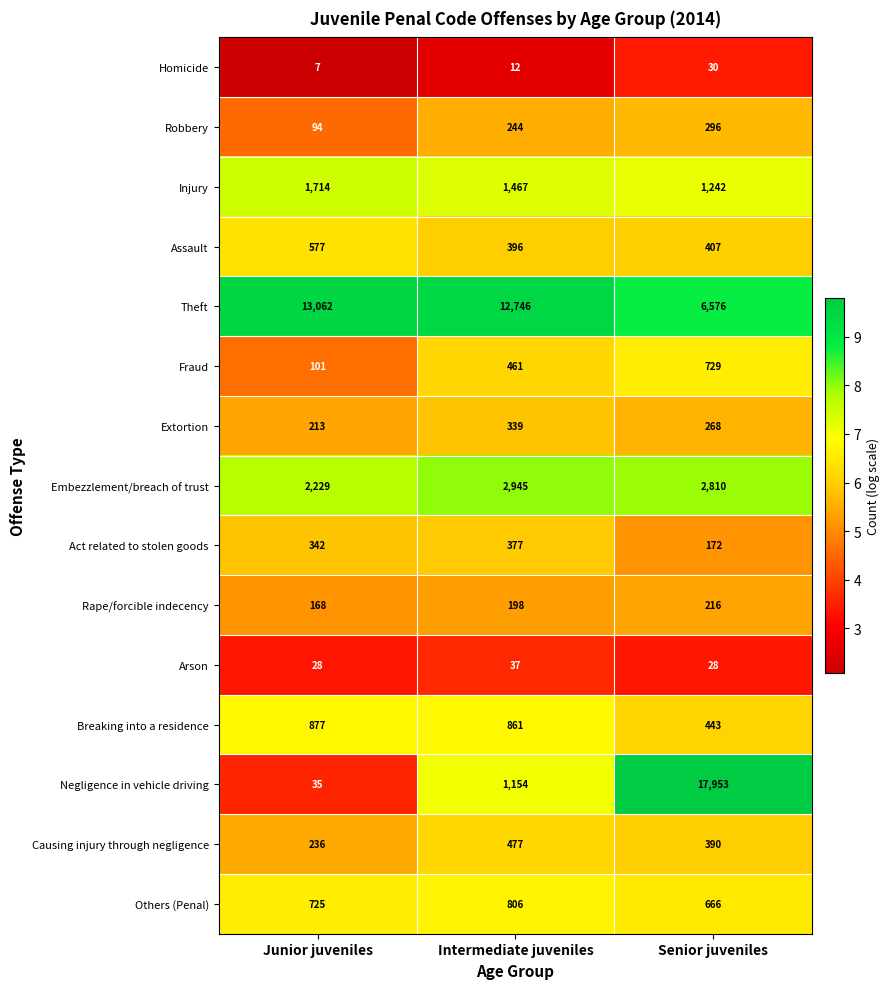

At which category does the chart reach its minimum across all series?

Junior juveniles